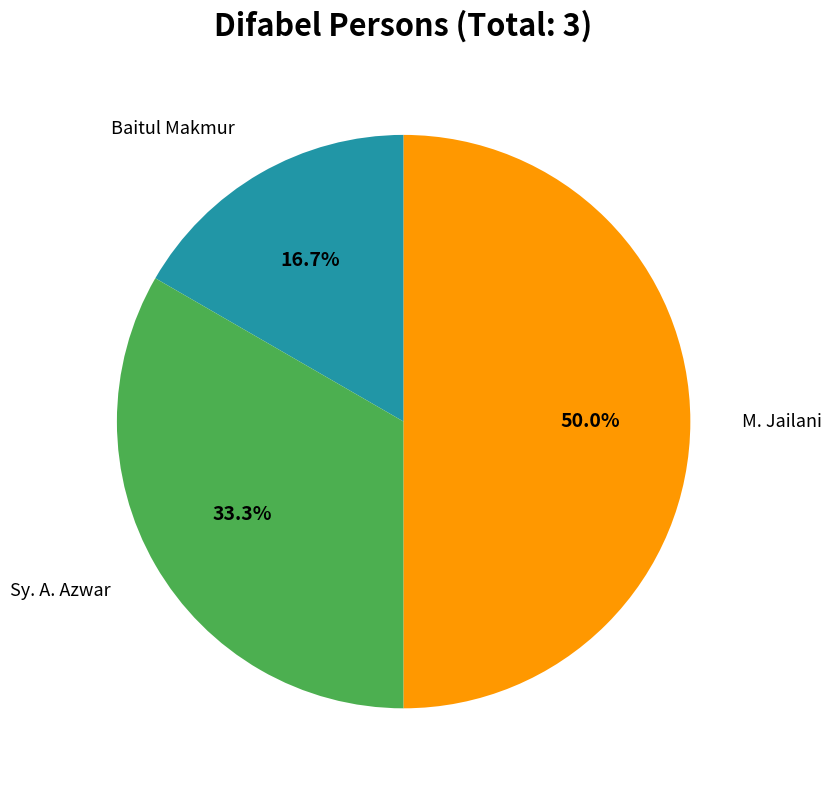

What is the smallest slice in the pie chart?

Baitul Makmur